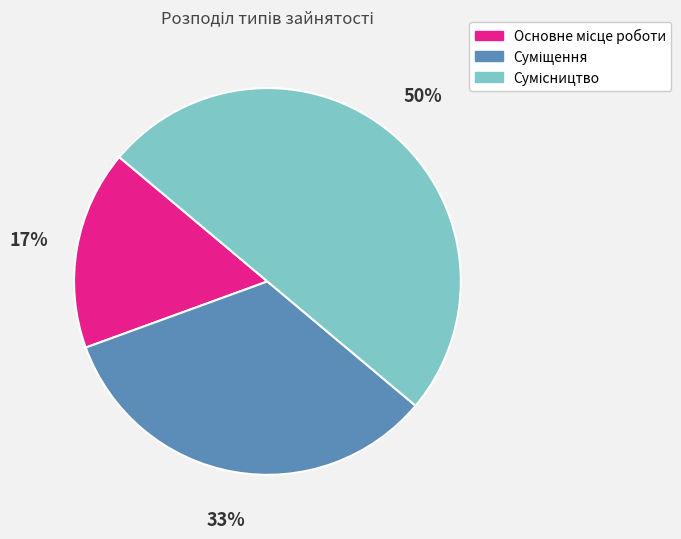

To the nearest percent, what is the average slice percentage?

33%